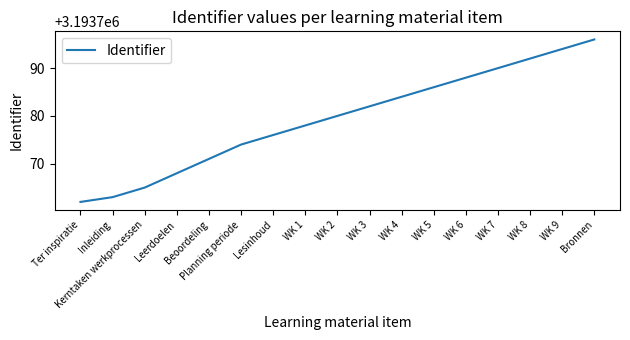

Between WK 1 and WK 9, which is larger?

WK 9